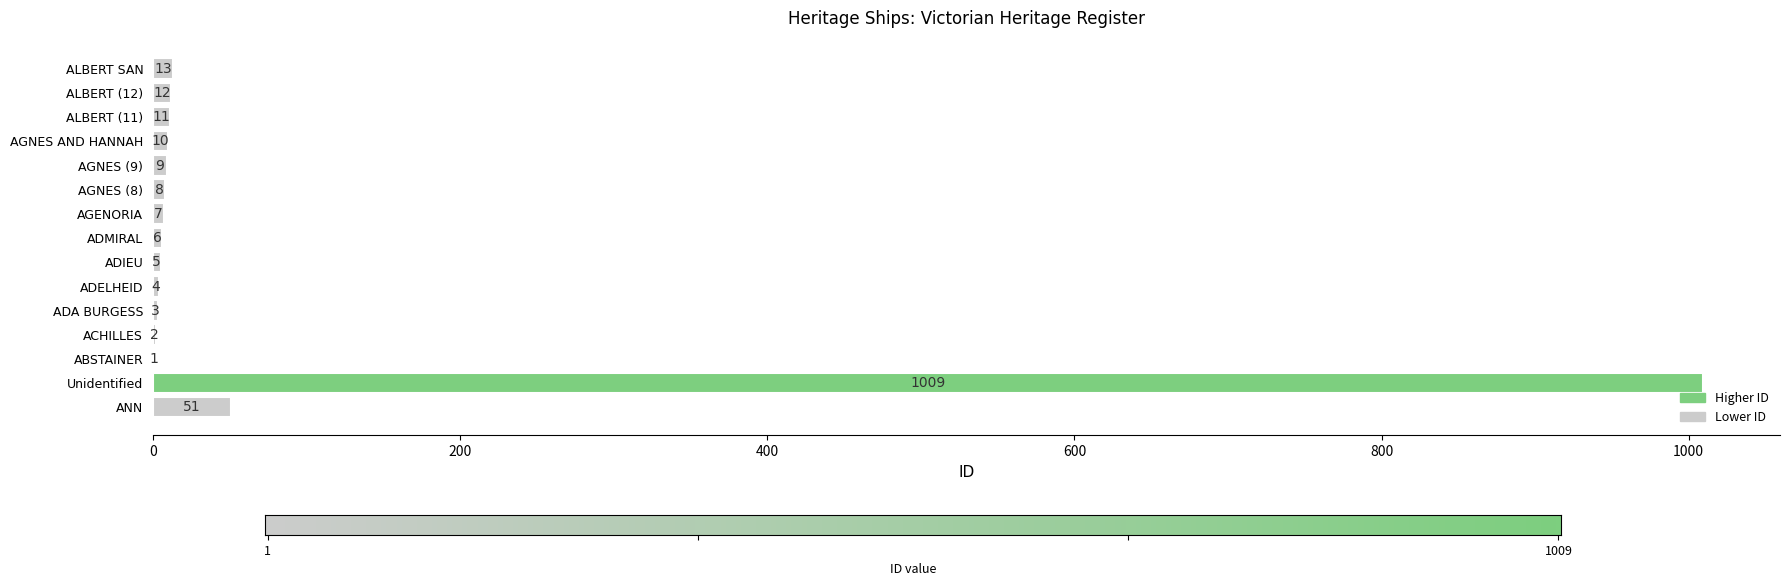

What is the average value?

77